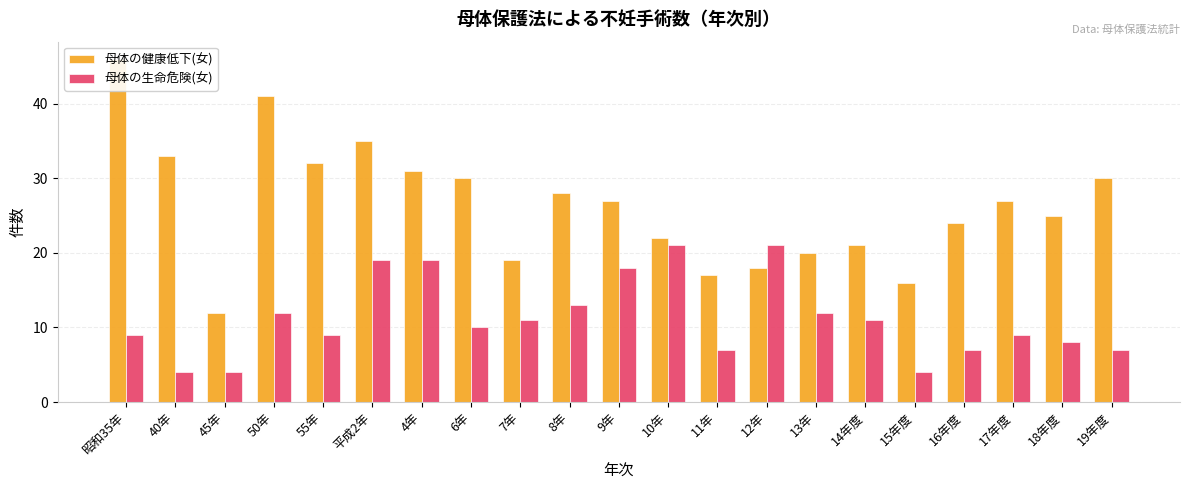

What is the spread (max minus min) of values at 8年?

15